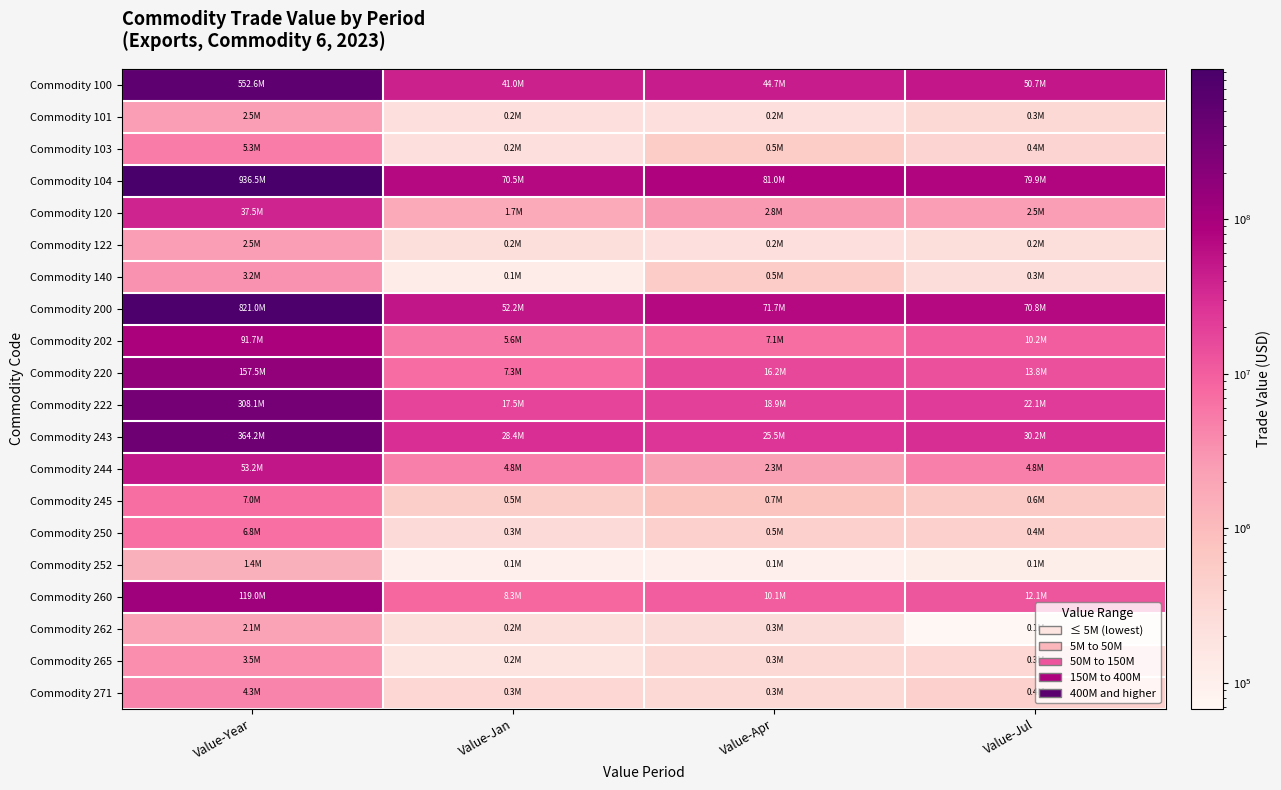

What is the spread (max minus min) of values at Value-Year?

935037047